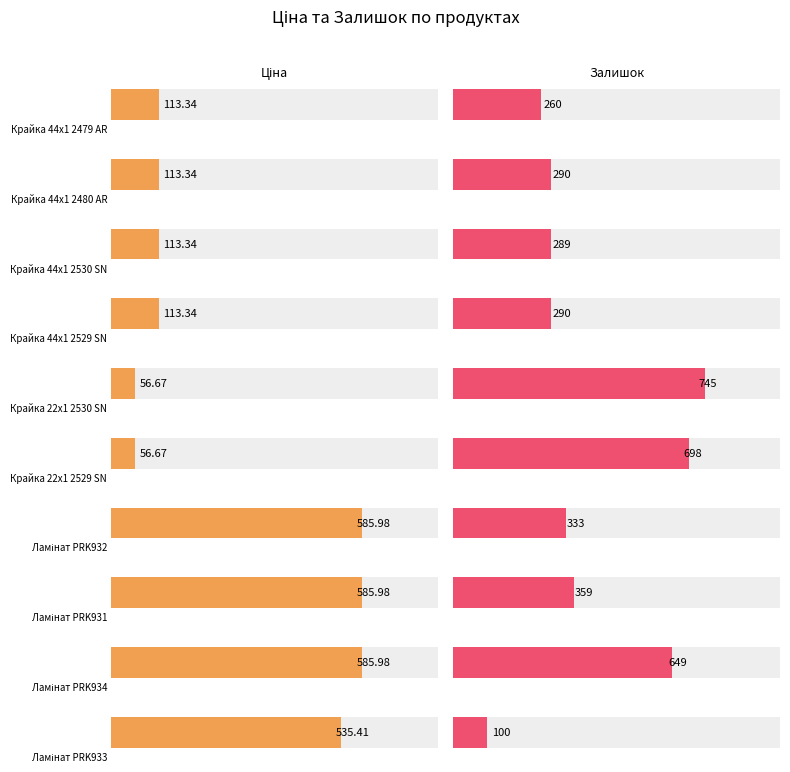

List the labels in order of Залишок value, largest first.

Крайка 22x1 2530 SN, Крайка 22x1 2529 SN, Ламінат PRK934, Ламінат PRK931, Ламінат PRK932, Крайка 44x1 2480 AR, Крайка 44x1 2529 SN, Крайка 44x1 2530 SN, Крайка 44x1 2479 AR, Ламінат PRK933